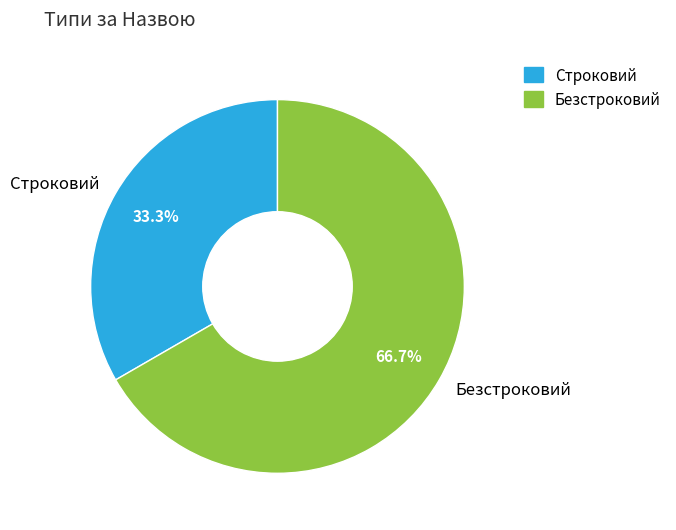

Which category has the smallest portion of the pie?

Строковий